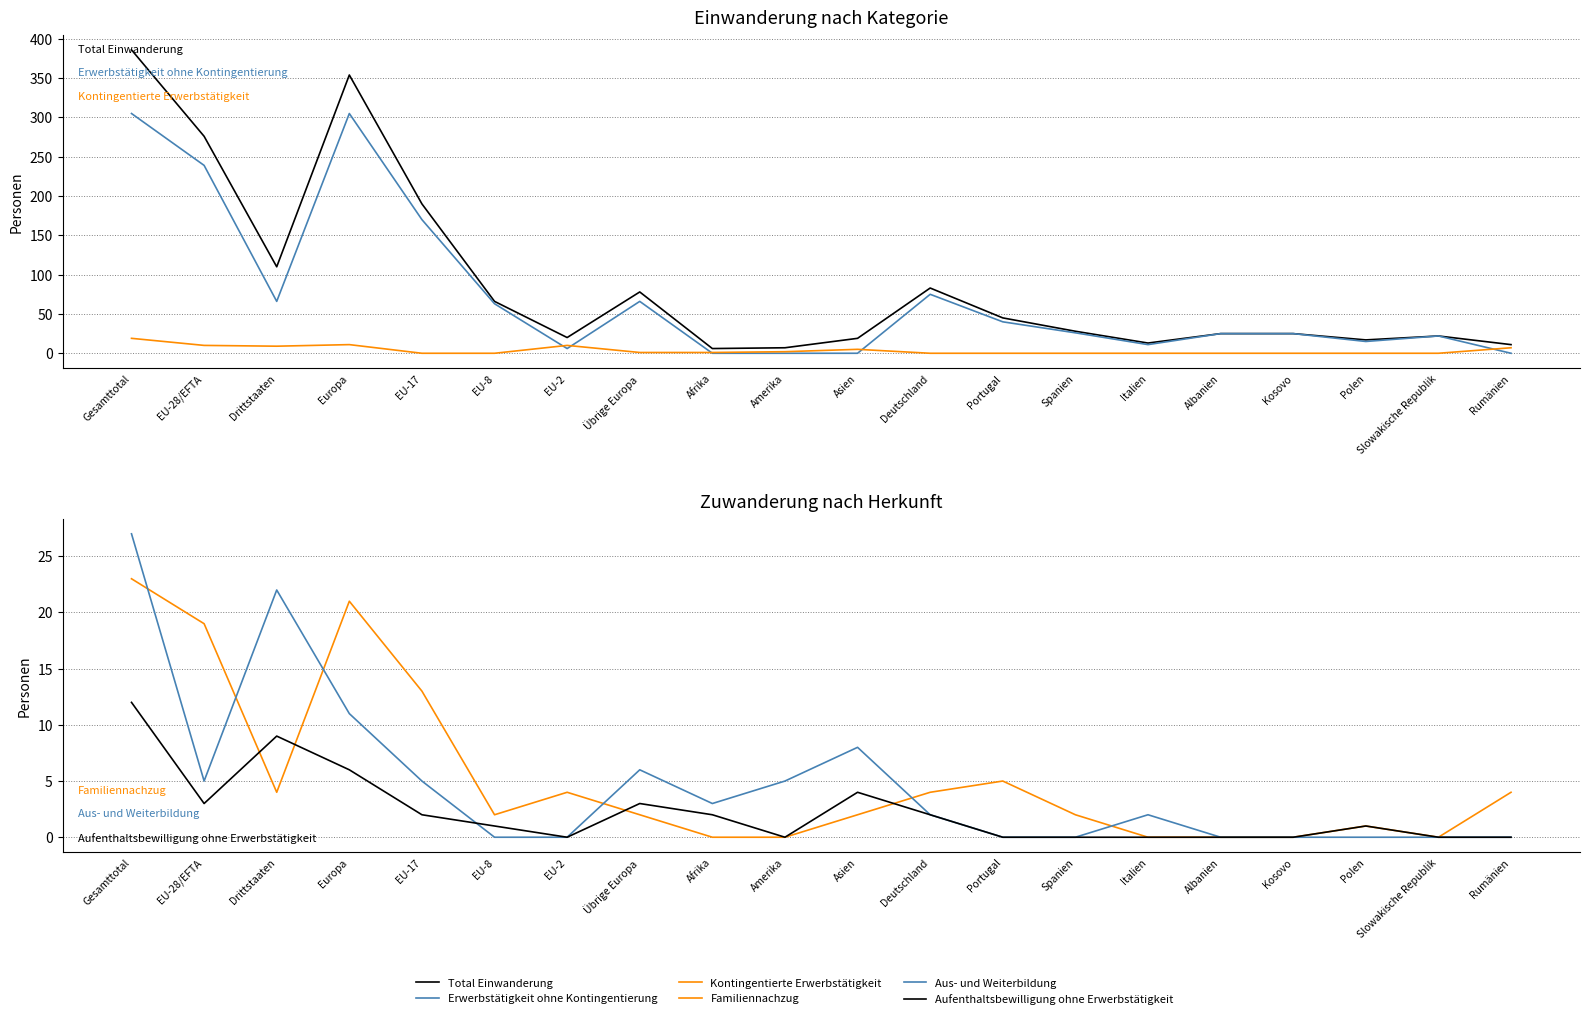

Reading left to right, what are all the values shown in this chart?

Total Einwanderung: Gesamttotal=386	EU-28/EFTA=276	Drittstaaten=110	Europa=354	EU-17=190	EU-8=66	EU-2=20	Übrige Europa=78	Afrika=6	Amerika=7	Asien=19	Deutschland=83	Portugal=45	Spanien=28	Italien=13	Albanien=25	Kosovo=25	Polen=17	Slowakische Republik=22	Rumänien=11
Erwerbstätigkeit ohne Kontingentierung: Gesamttotal=305	EU-28/EFTA=239	Drittstaaten=66	Europa=305	EU-17=170	EU-8=63	EU-2=6	Übrige Europa=66	Afrika=0	Amerika=0	Asien=0	Deutschland=75	Portugal=40	Spanien=26	Italien=11	Albanien=25	Kosovo=25	Polen=15	Slowakische Republik=22	Rumänien=0
Kontingentierte Erwerbstätigkeit: Gesamttotal=19	EU-28/EFTA=10	Drittstaaten=9	Europa=11	EU-17=0	EU-8=0	EU-2=10	Übrige Europa=1	Afrika=1	Amerika=2	Asien=5	Deutschland=0	Portugal=0	Spanien=0	Italien=0	Albanien=0	Kosovo=0	Polen=0	Slowakische Republik=0	Rumänien=7
Familiennachzug: Gesamttotal=23	EU-28/EFTA=19	Drittstaaten=4	Europa=21	EU-17=13	EU-8=2	EU-2=4	Übrige Europa=2	Afrika=0	Amerika=0	Asien=2	Deutschland=4	Portugal=5	Spanien=2	Italien=0	Albanien=0	Kosovo=0	Polen=1	Slowakische Republik=0	Rumänien=4
Aus- und Weiterbildung: Gesamttotal=27	EU-28/EFTA=5	Drittstaaten=22	Europa=11	EU-17=5	EU-8=0	EU-2=0	Übrige Europa=6	Afrika=3	Amerika=5	Asien=8	Deutschland=2	Portugal=0	Spanien=0	Italien=2	Albanien=0	Kosovo=0	Polen=0	Slowakische Republik=0	Rumänien=0
Aufenthaltsbewilligung ohne Erwerbstätigkeit: Gesamttotal=12	EU-28/EFTA=3	Drittstaaten=9	Europa=6	EU-17=2	EU-8=1	EU-2=0	Übrige Europa=3	Afrika=2	Amerika=0	Asien=4	Deutschland=2	Portugal=0	Spanien=0	Italien=0	Albanien=0	Kosovo=0	Polen=1	Slowakische Republik=0	Rumänien=0